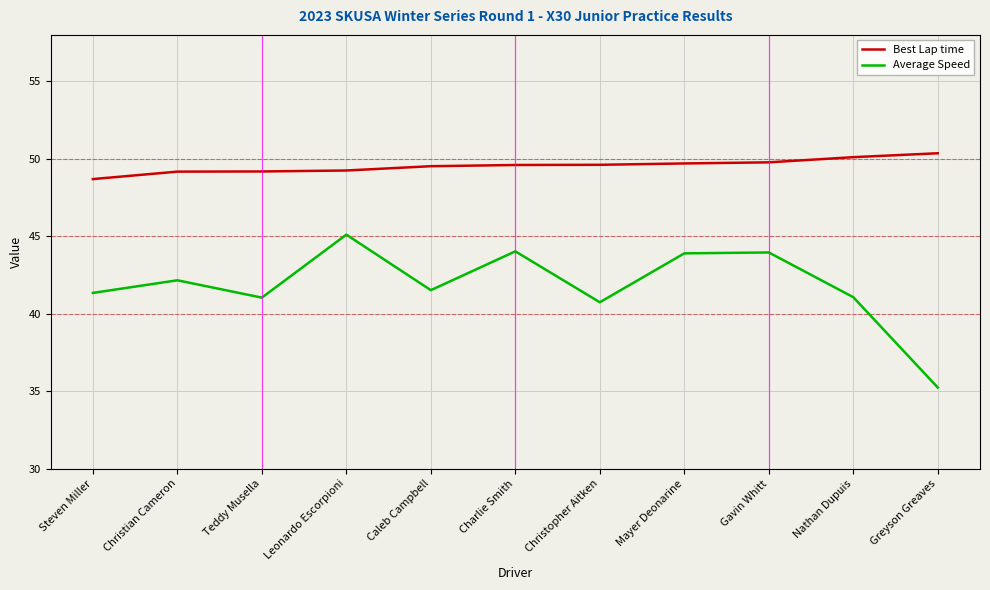

What is the total value across all series at Greyson Greaves?

85.6